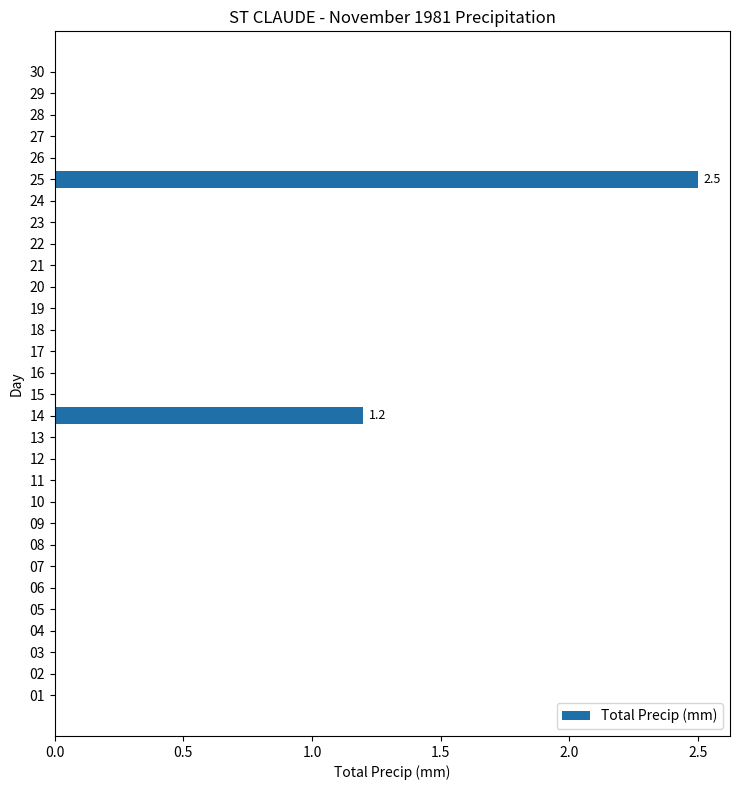

True or false: the data shows 1.0 at 04.

False